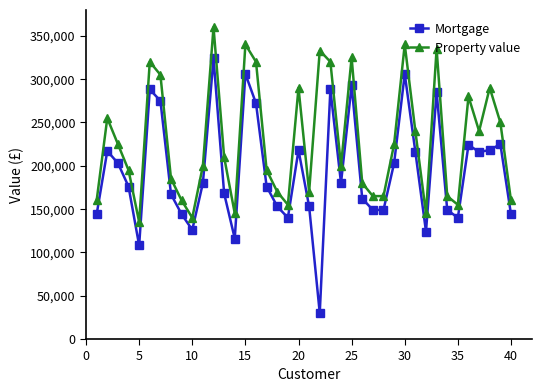

What is the highest value of the Mortgage series?

324000